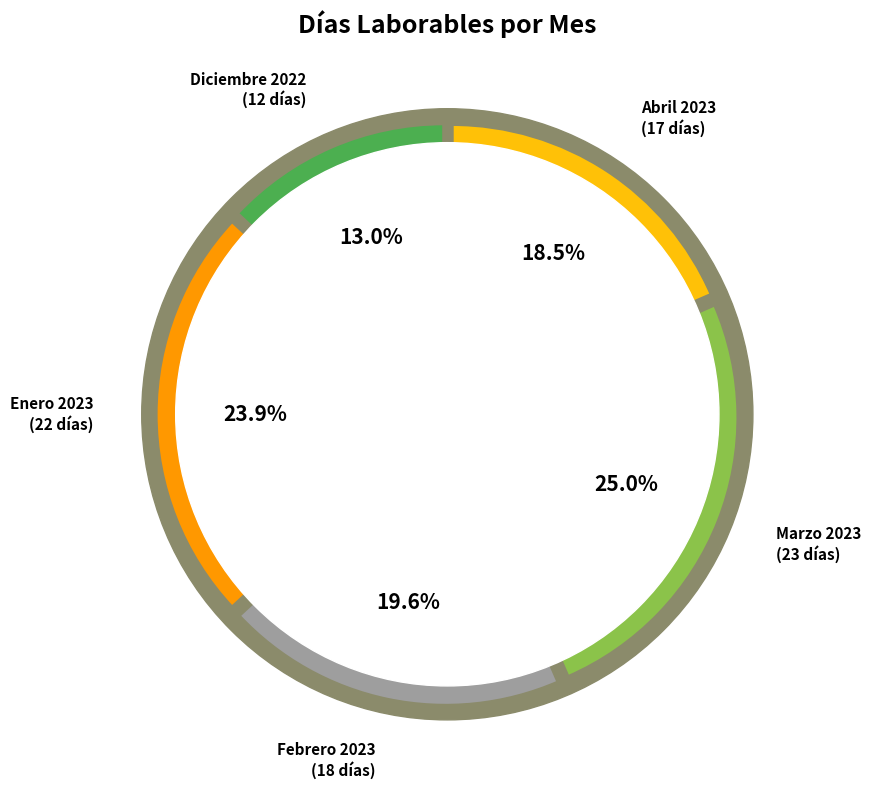

What is the smallest slice in the pie chart?

Diciembre 2022